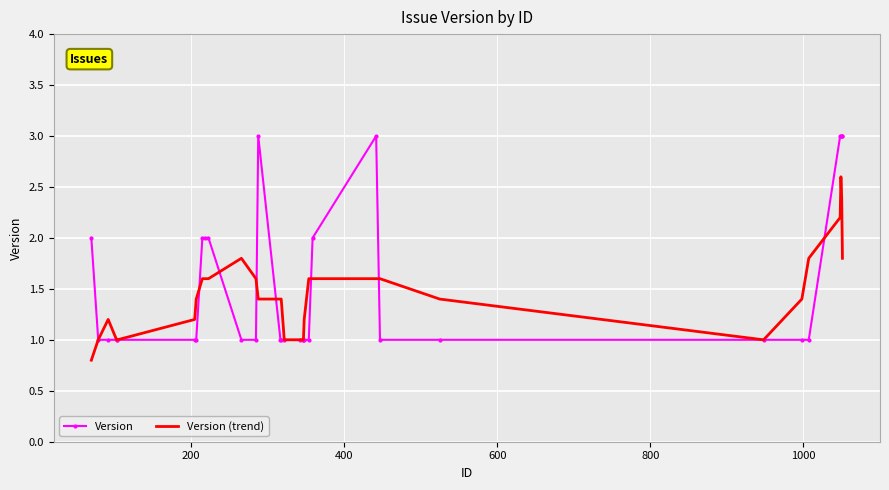

What is the minimum value shown in the chart?

0.8